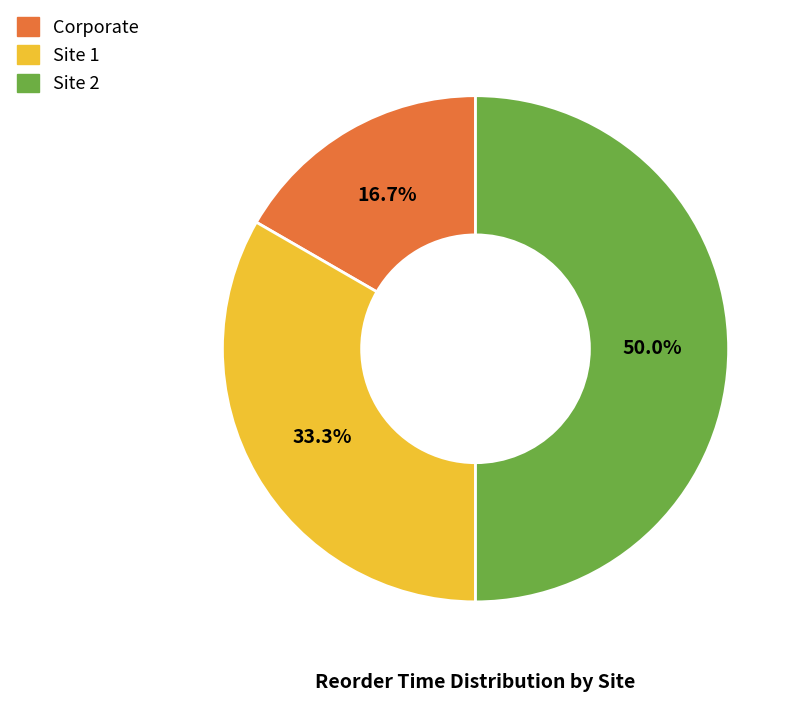

What is the smallest slice in the pie chart?

Corporate